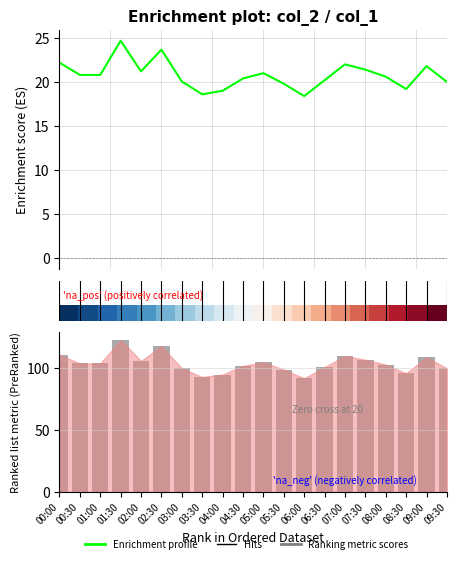

Are the bars horizontal?

No